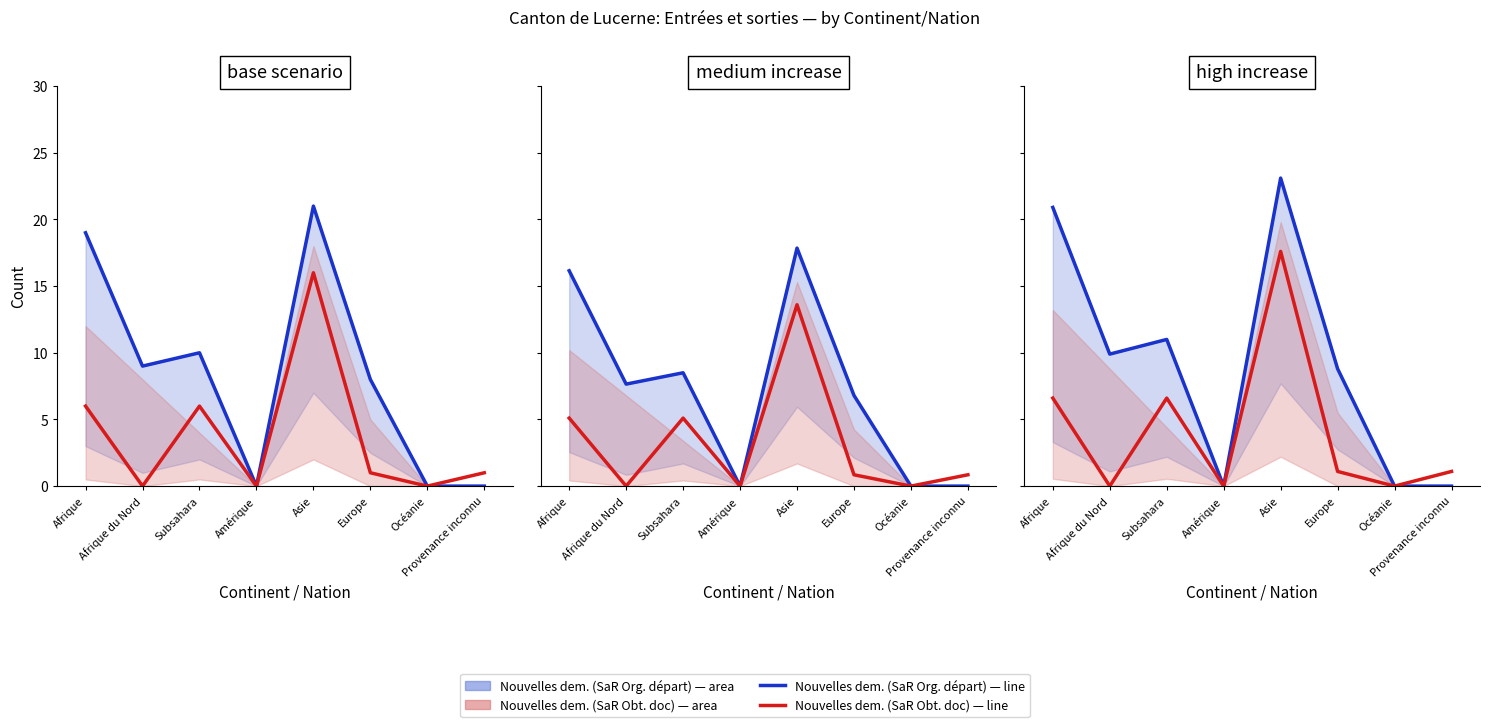

Which series has the largest range (max minus min)?

Nouvelles dem. (SaR Org. départ)